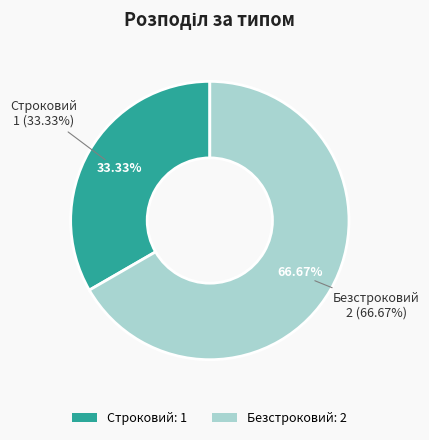

Count the number of slices in the pie.

2